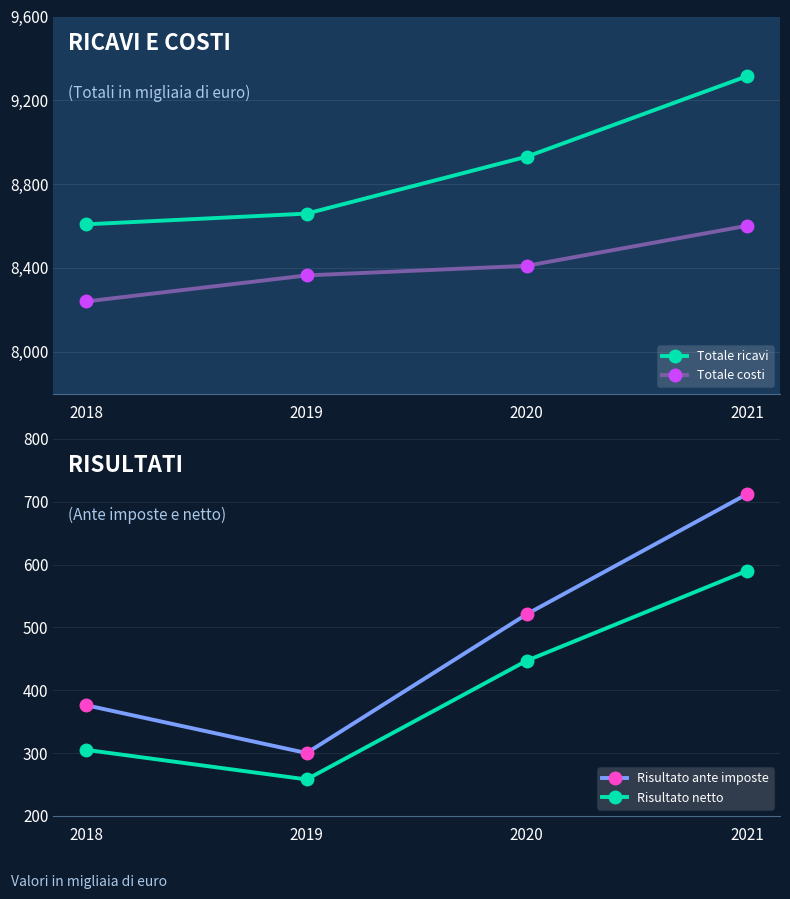

At which label does Totale ricavi first exceed 8931?

2021